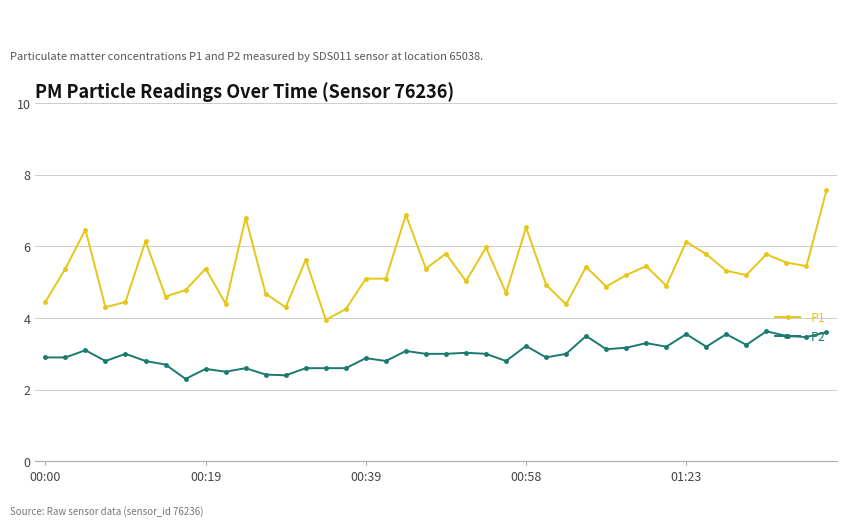

True or false: P1 has more than 1 points higher than both neighbors.

True